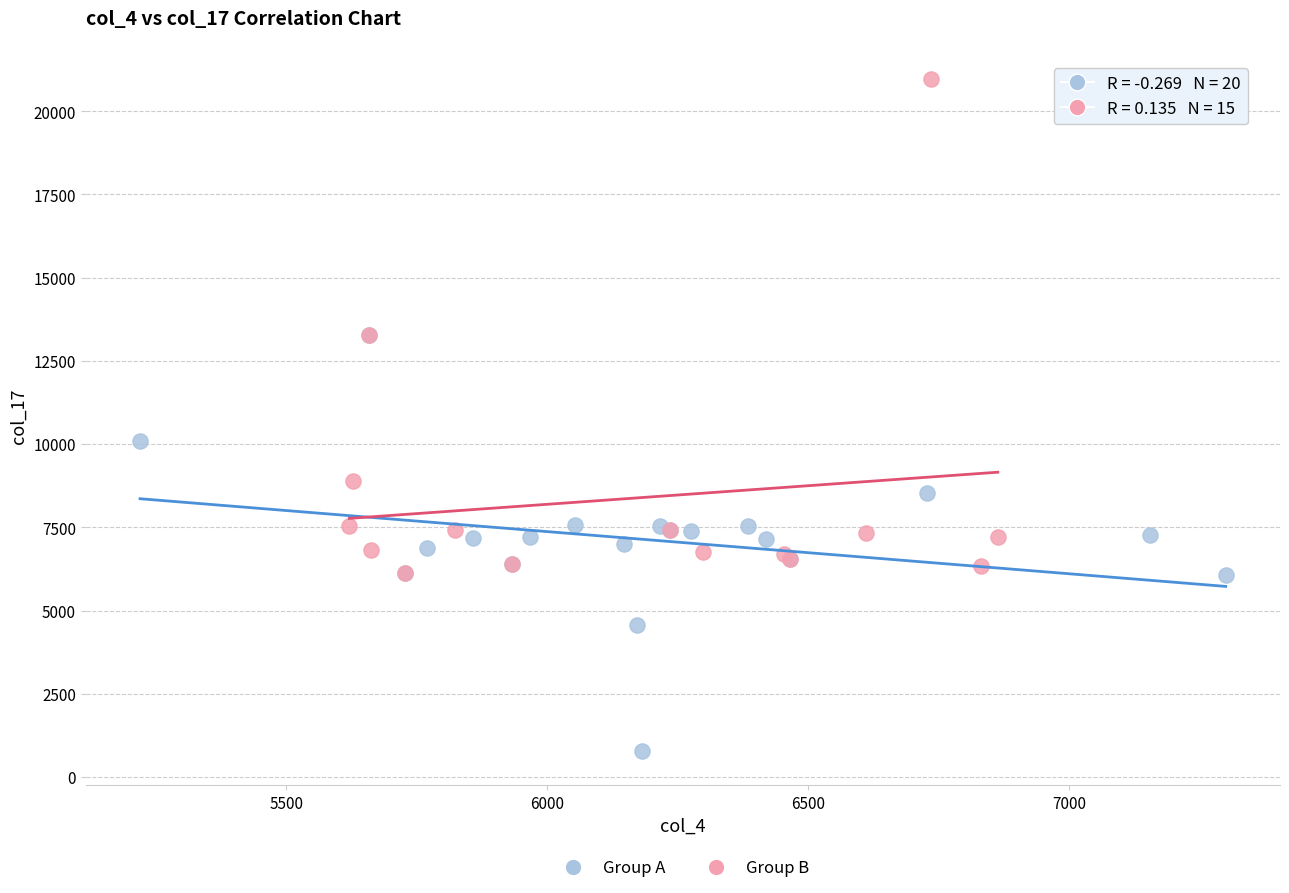

Which series has the largest Y range (max minus min)?

Group B